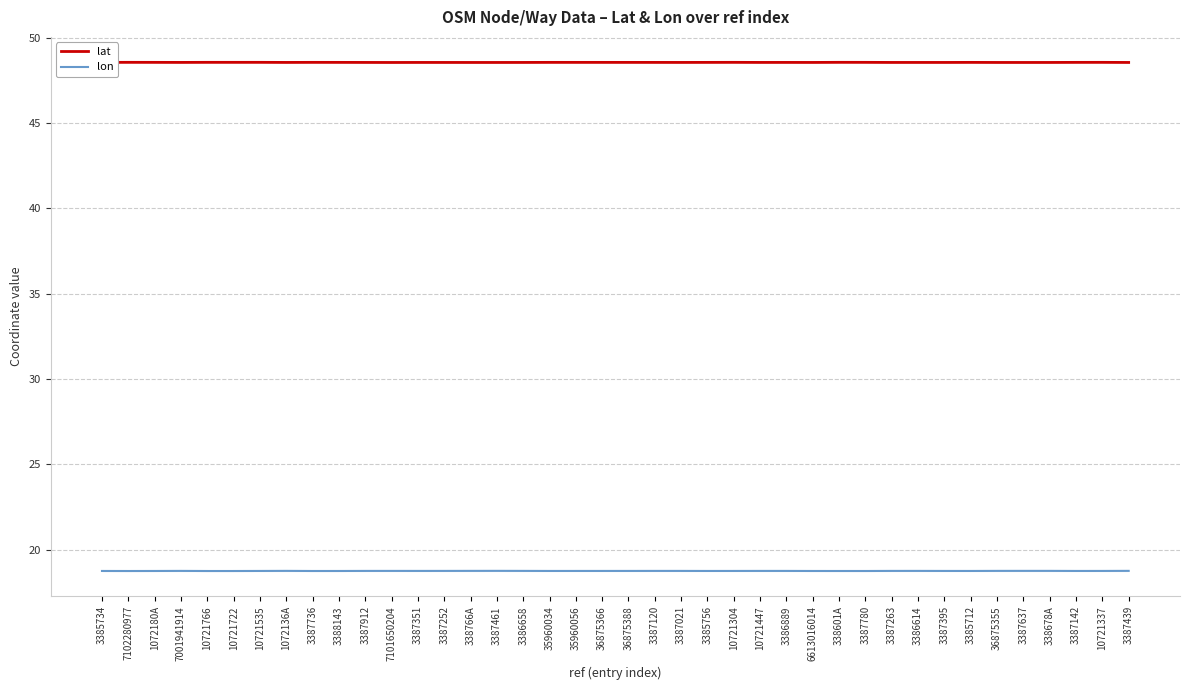

List the labels in order of lat value, largest first.

338601A, 7102280977, 10721535, 10721766, 10721722, 10721304, 3387780, 10721337, 3387736, 1072180A, 35960034, 3387142, 35960056, 3388143, 36875366, 3385712, 36875388, 3385756, 3385734, 3387120, 3386889, 7001941914, 10721447, 1072136A, 3387021, 3387912, 3386614, 3387351, 3386658, 3387395, 6613016014, 3387263, 3387252, 338678A, 36875355, 3387439, 338766A, 3387461, 3387637, 7101650204